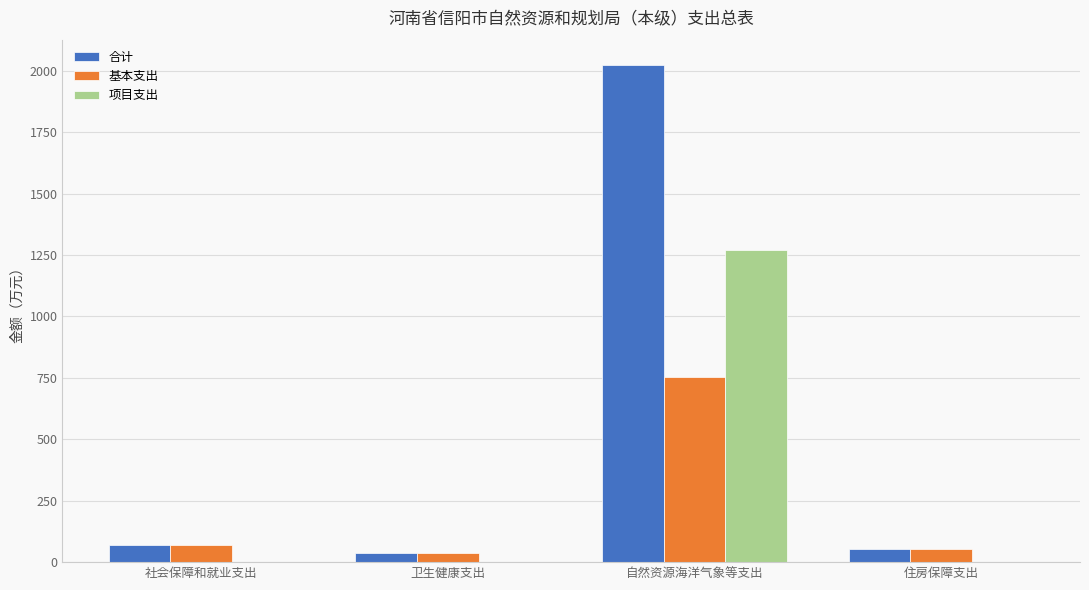

Is the value of 项目支出 at 社会保障和就业支出 greater than the value of 基本支出 at 自然资源海洋气象等支出?

No